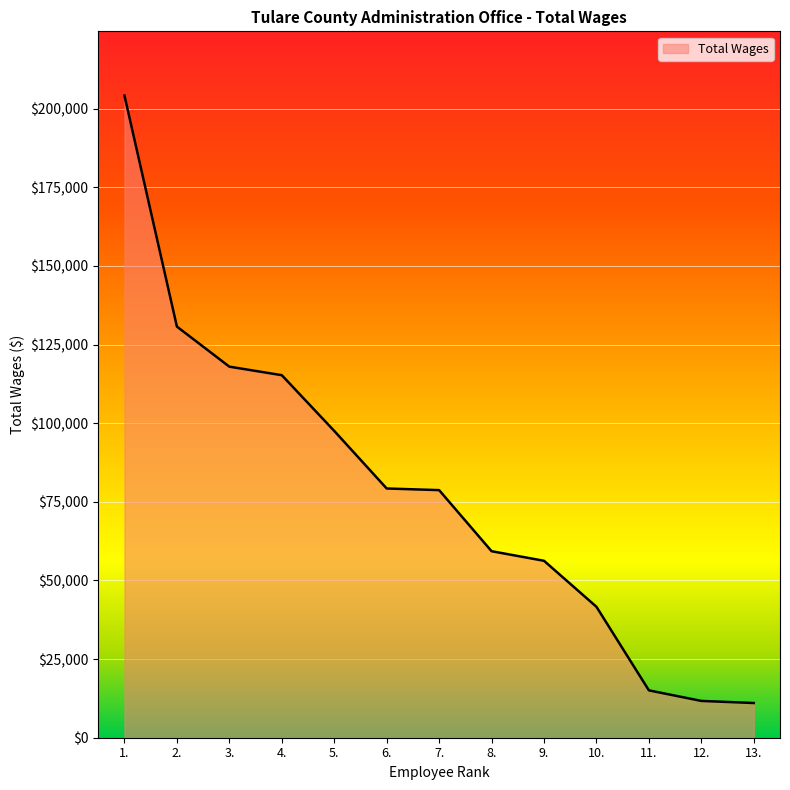

What is the approximate value at 5.?

97550